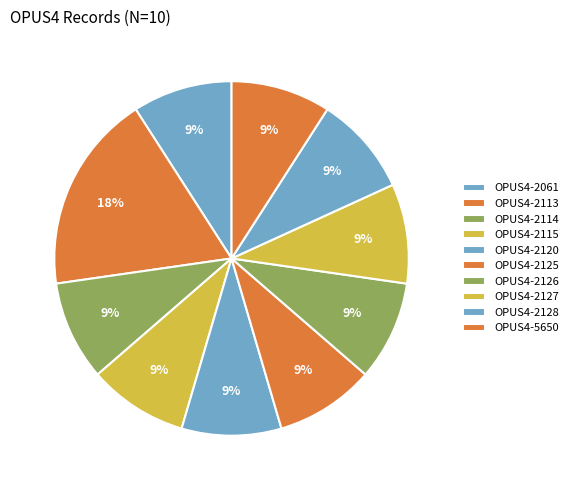

To the nearest percent, what is the average slice percentage?

10%